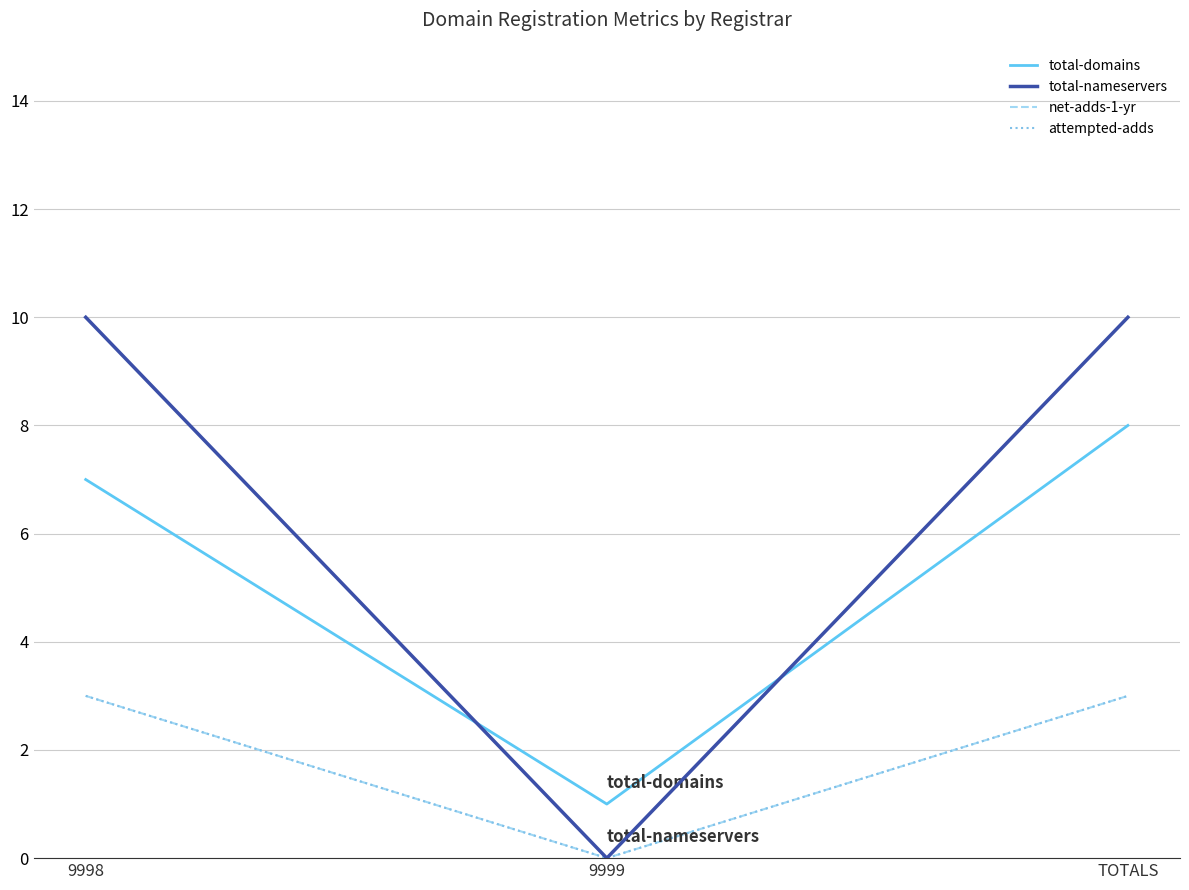

Count the attempted-adds values in the range 0 to 3.

3